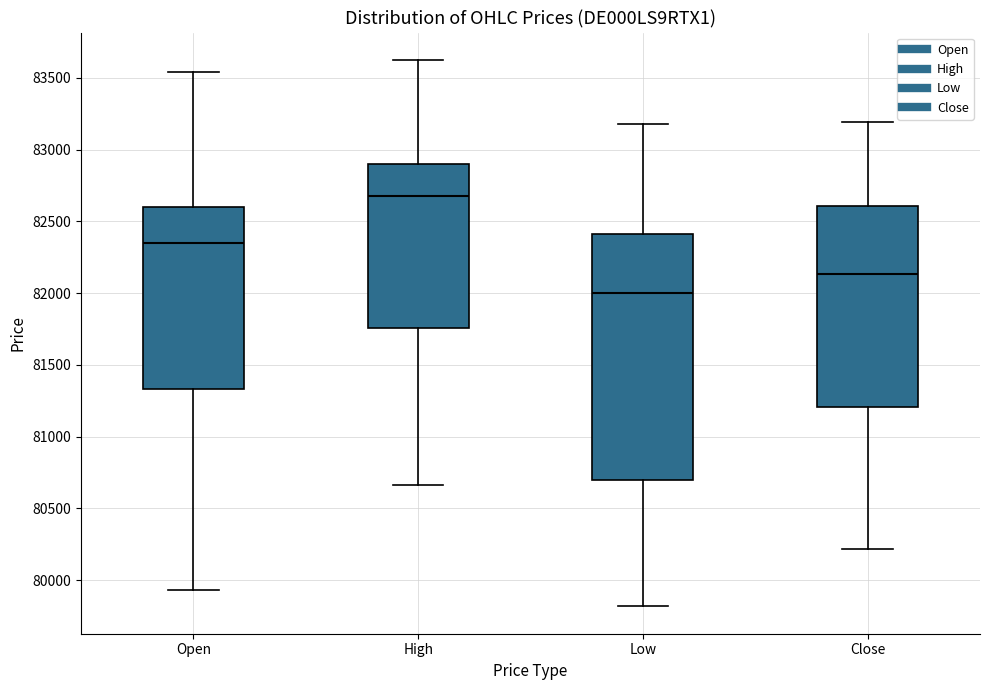

Where does the upper whisker of the box for Low end on the y-axis? The values are not printed on the chart, so give them approximately, as read against the axis.

83200